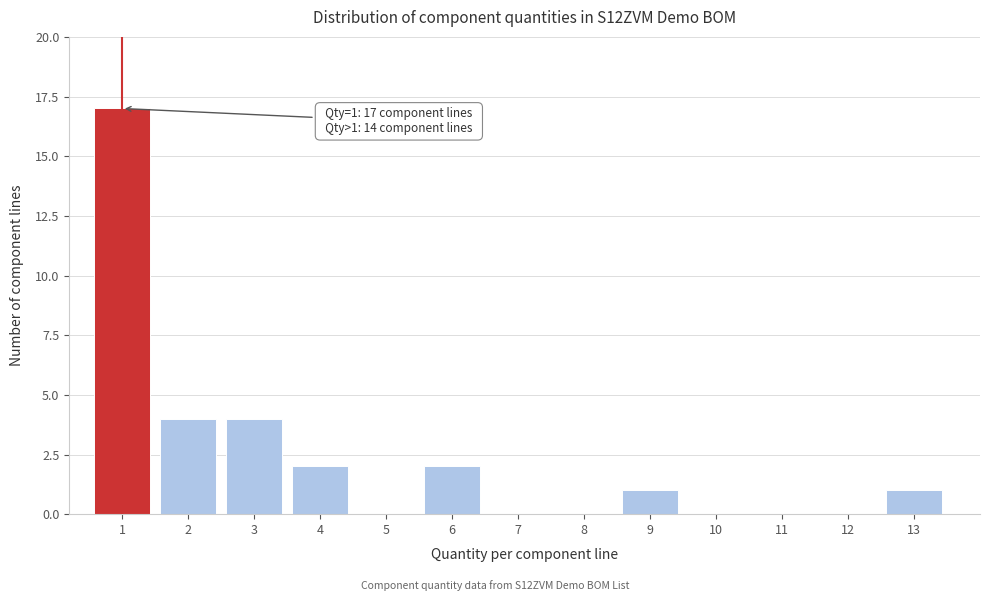

Reading left to right, extract all data points from this chart.

1=17	2=4	3=4	4=2	5=0	6=2	7=0	8=0	9=1	10=0	11=0	12=0	13=1